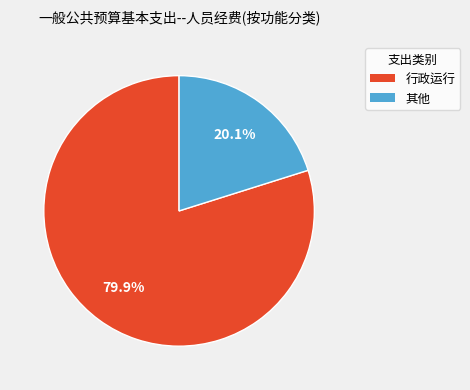

Is there any slice that represents more than half of the pie?

Yes